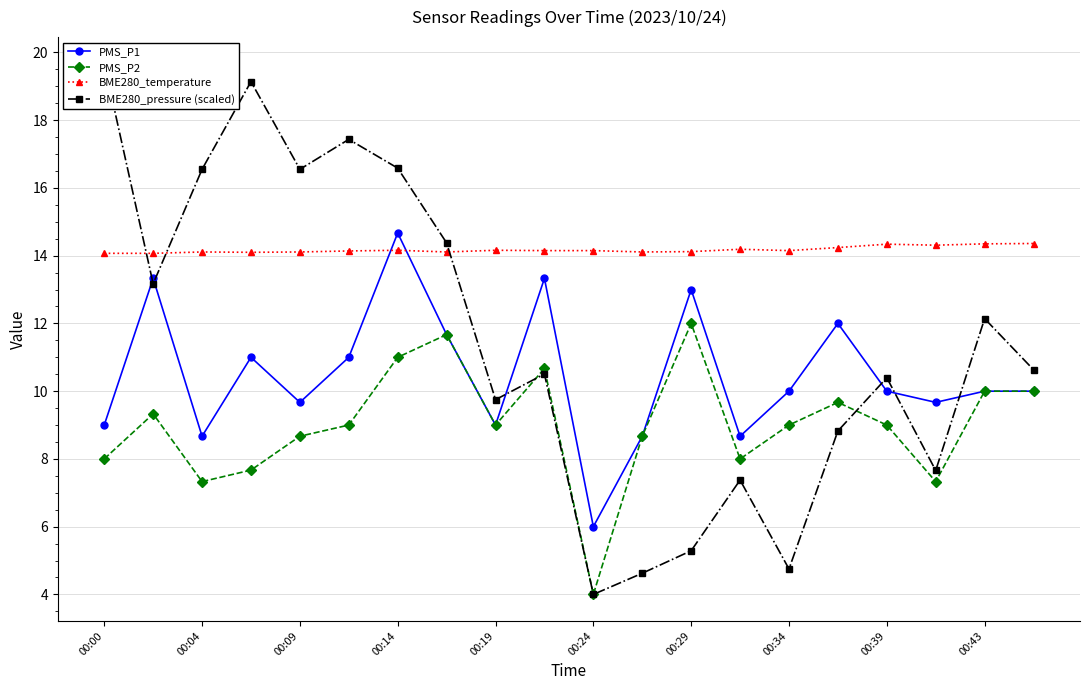

How many values in the PMS_P1 series exceed 10?

8